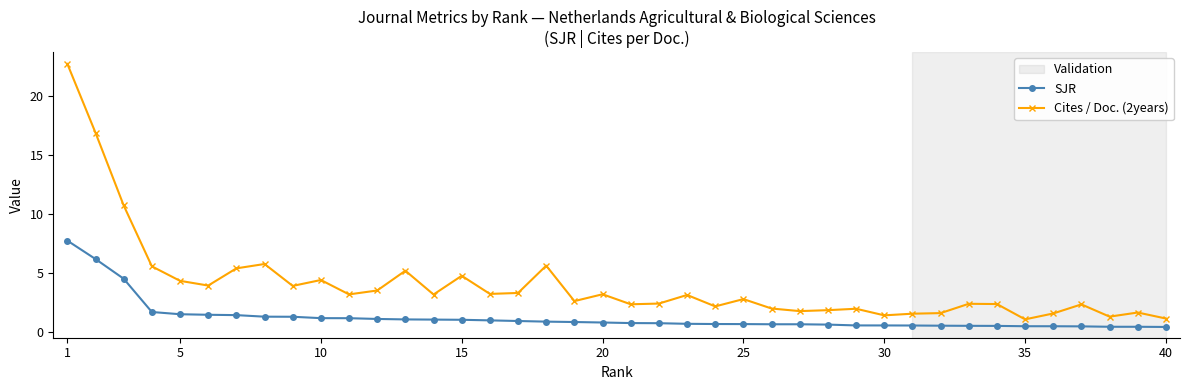

Which series has the largest total across all categories?

Cites / Doc. (2years)